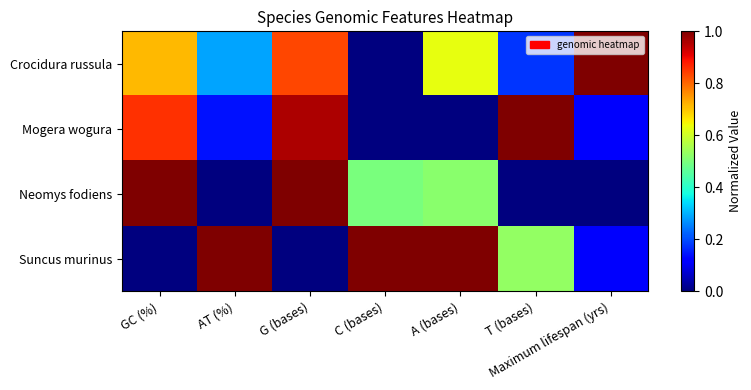

Which series has the widest spread of values?

Suncus murinus